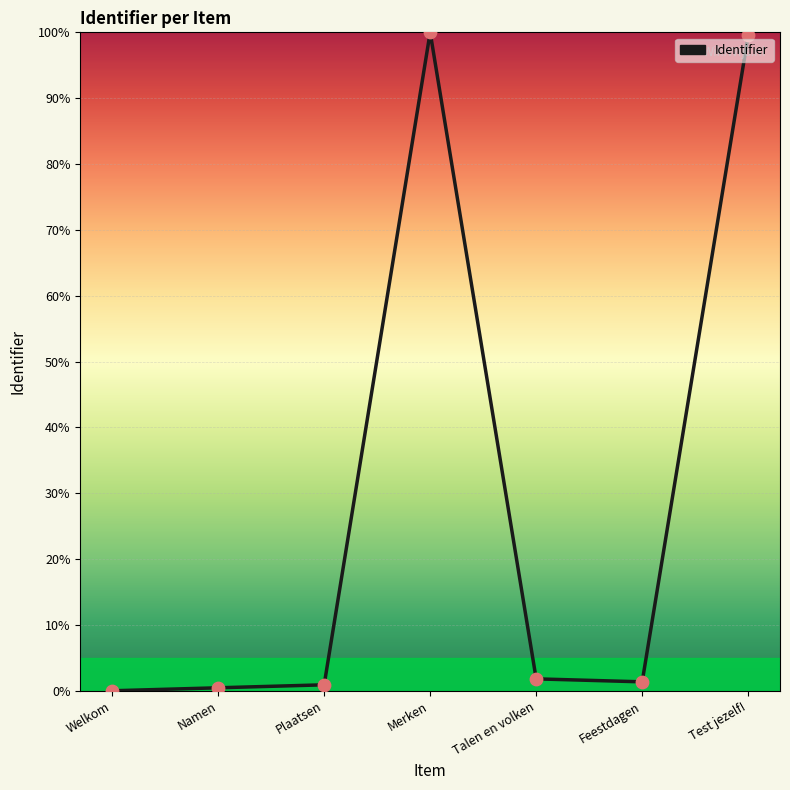

What is the change in value from Welkom to Merken?

+100.0